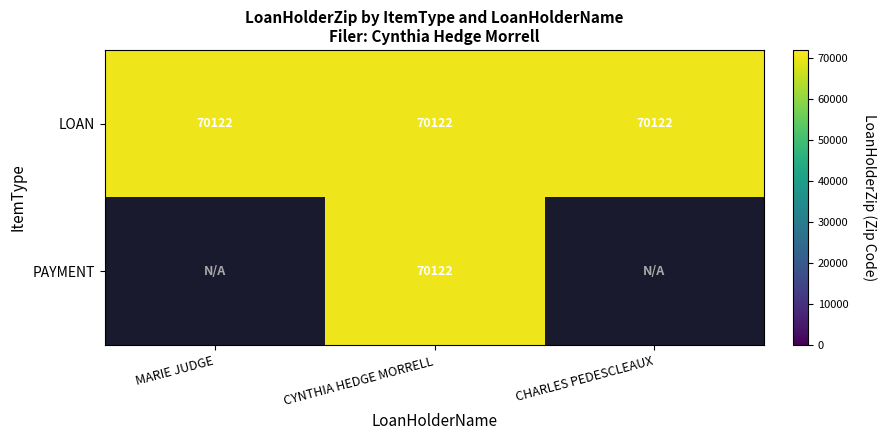

The value of LOAN at MARIE JUDGE is 70122. True or false?

True